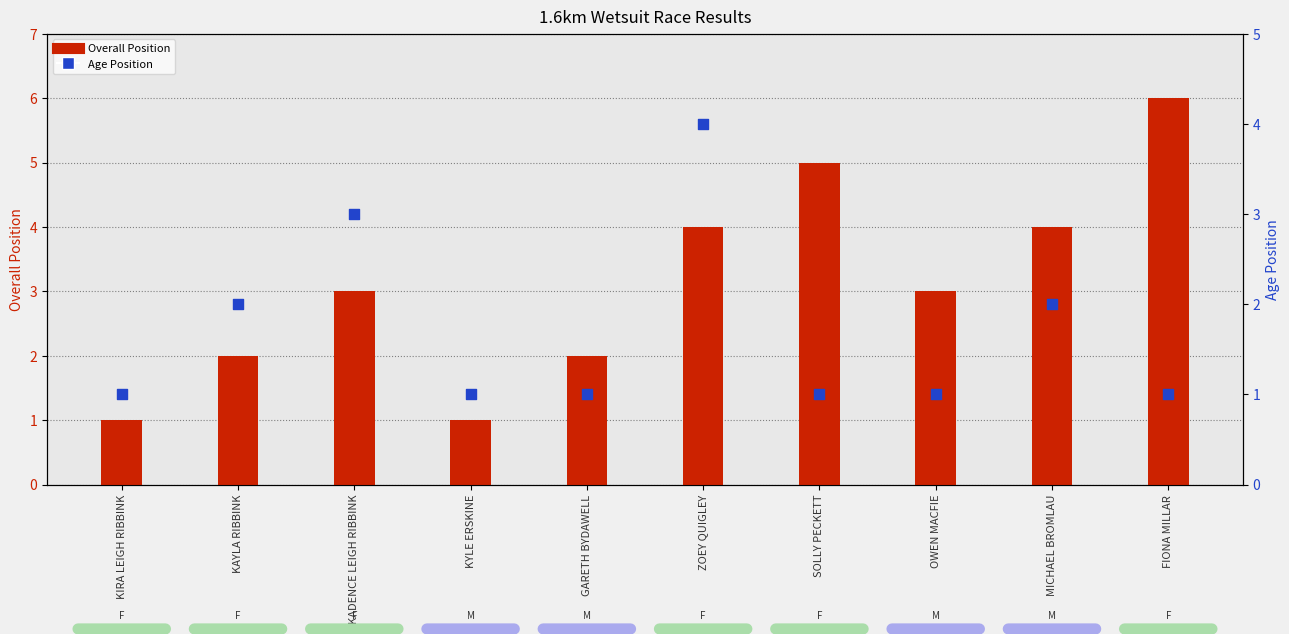

Is the value of Age Position at FIONA MILLAR greater than the value of Overall Position at FIONA MILLAR?

No